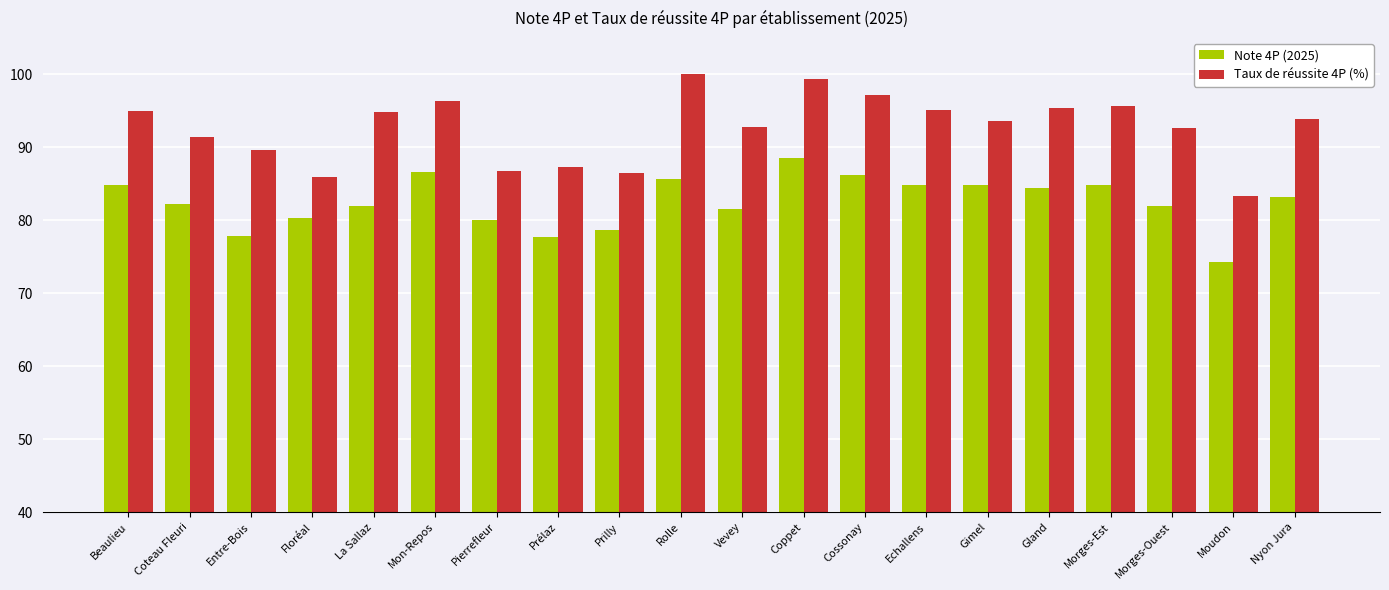

What is the approximate value of Taux de réussite 4P (%) at Rolle?

100.0